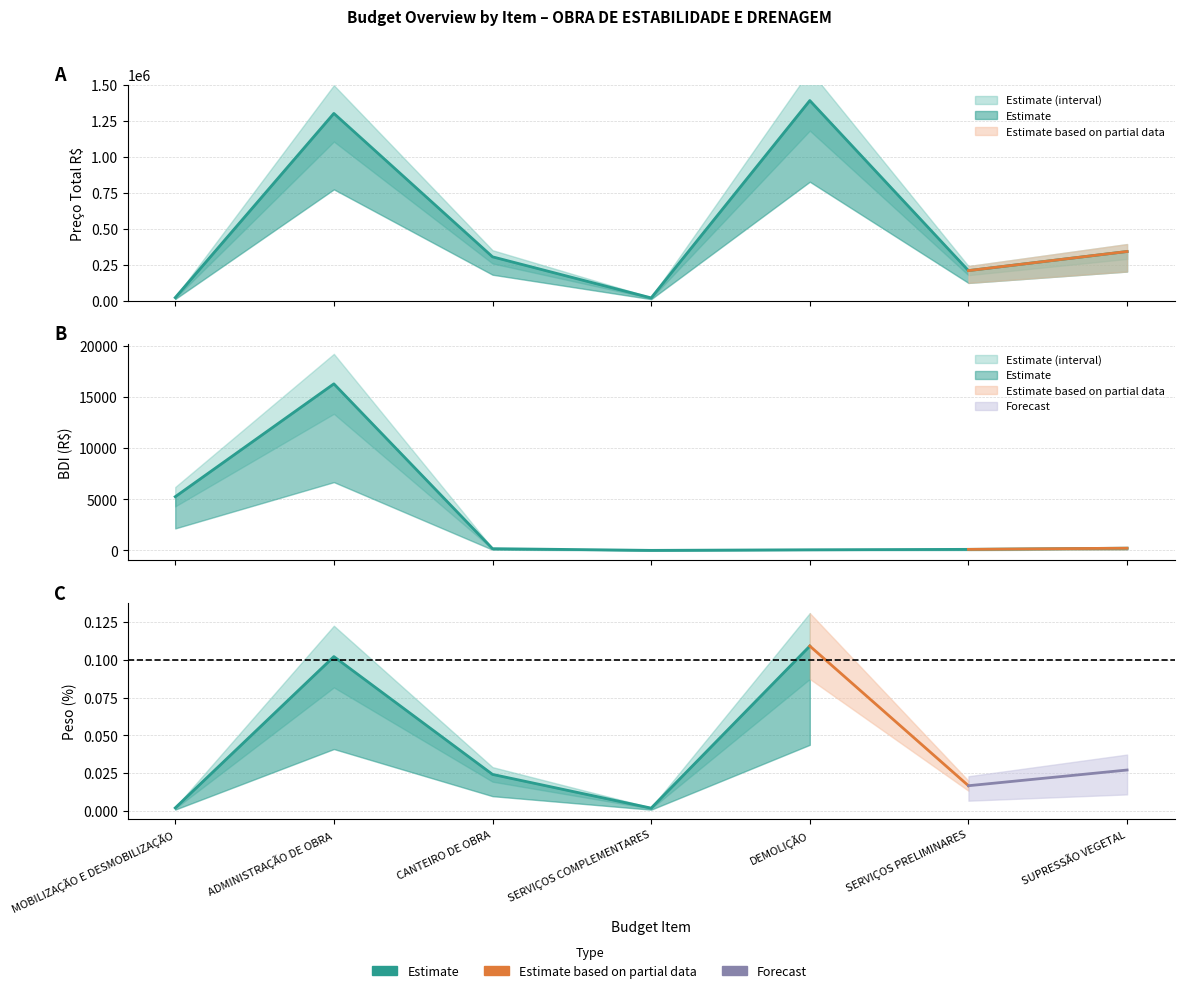

Which category has the lowest value across all series?

SERVIÇOS COMPLEMENTARES